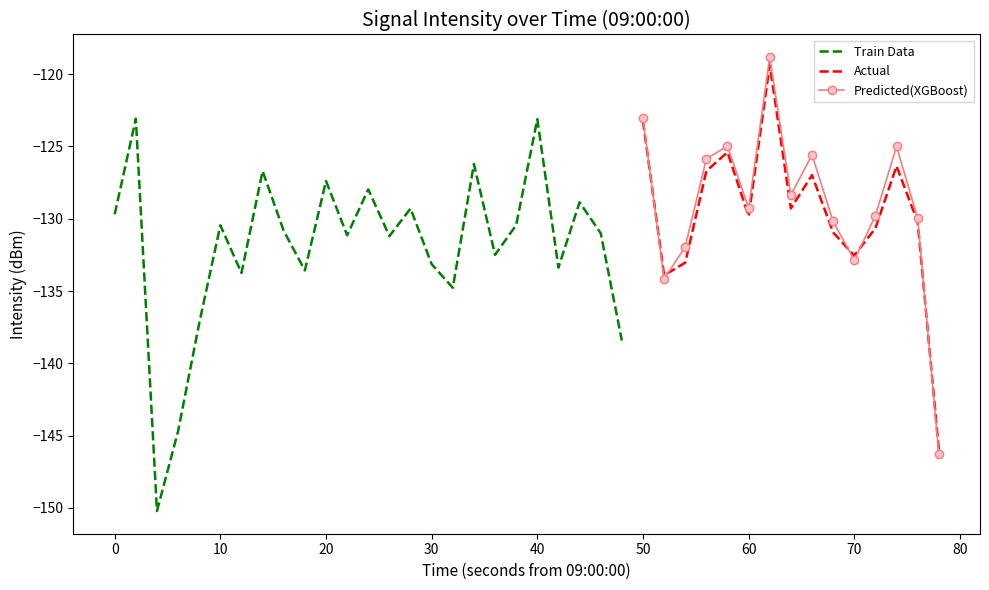

Reading left to right, extract all data points from this chart.

-129.7	-123.1	-150.2	-144.7	-137.2	-130.5	-133.7	-126.7	-130.8	-133.6	-127.4	-131.1	-128.0	-131.2	-129.3	-133.1	-134.8	-126.2	-132.5	-130.4	-123.1	-133.4	-128.9	-131.0	-138.4	-123.2	-133.9	-133.0	-126.7	-125.4	-129.8	-119.4	-129.3	-127.0	-130.9	-132.5	-130.7	-126.4	-130.2	-145.9